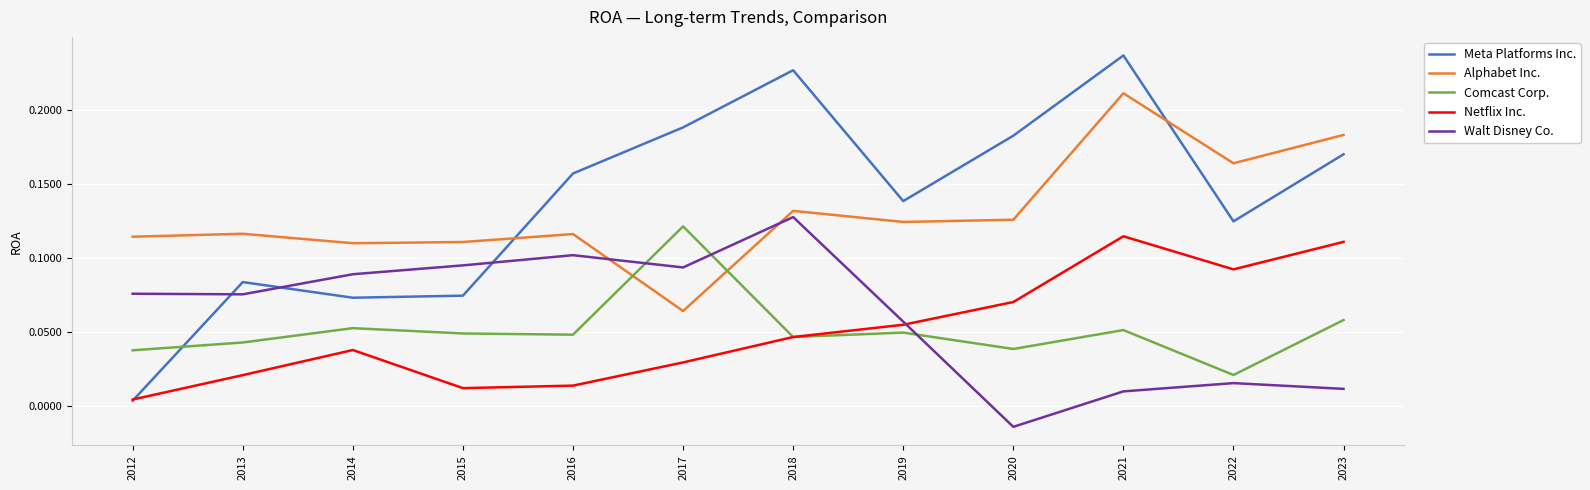

Which series changed the most between 2019 and 2021?

Meta Platforms Inc.